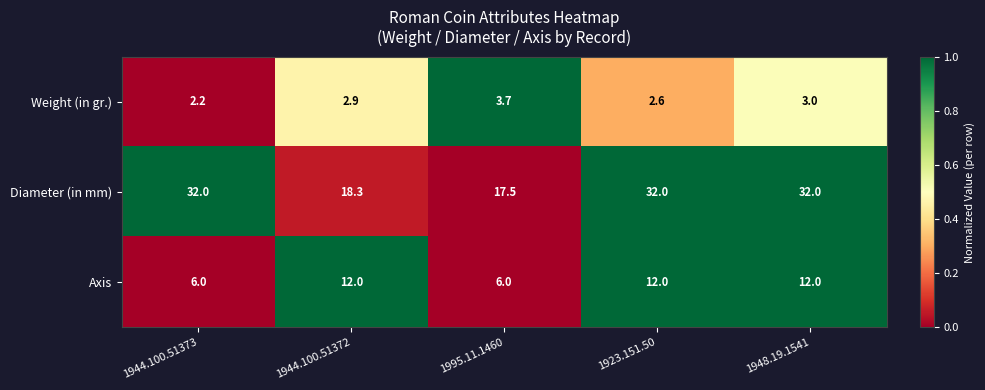

At which category is the sum across all series the highest?

1948.19.1541